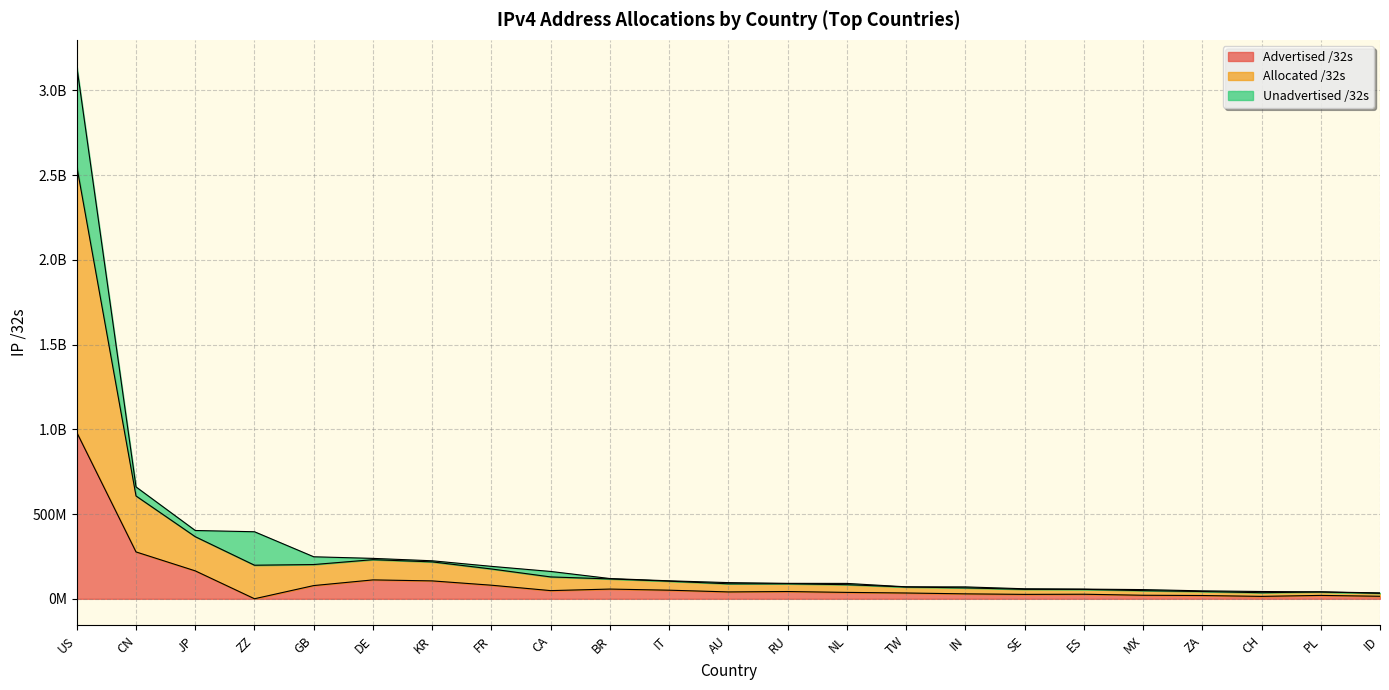

Is the value of Advertised /32s at KR greater than the value of Allocated /32s at GB?

No